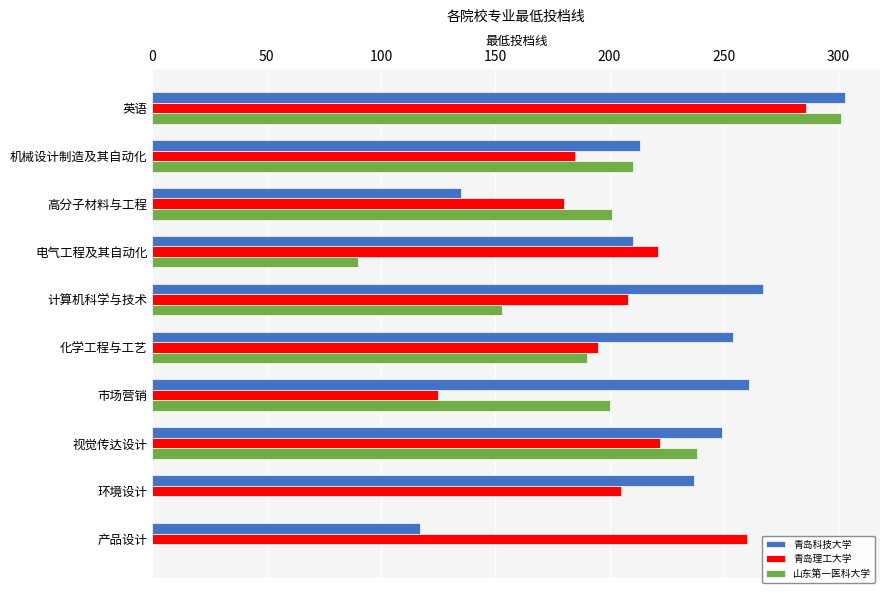

What is the total value across all series at 英语?

890.5